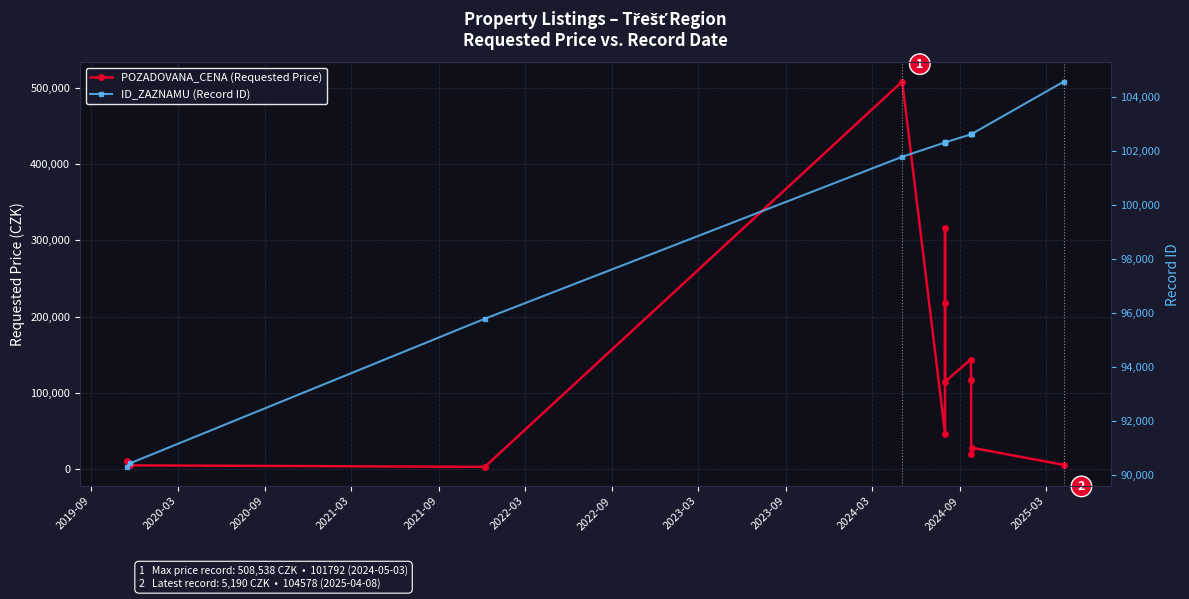

How many intersections are there between ID_ZAZNAMU (Record ID) and POZADOVANA_CENA (Requested Price)?

4